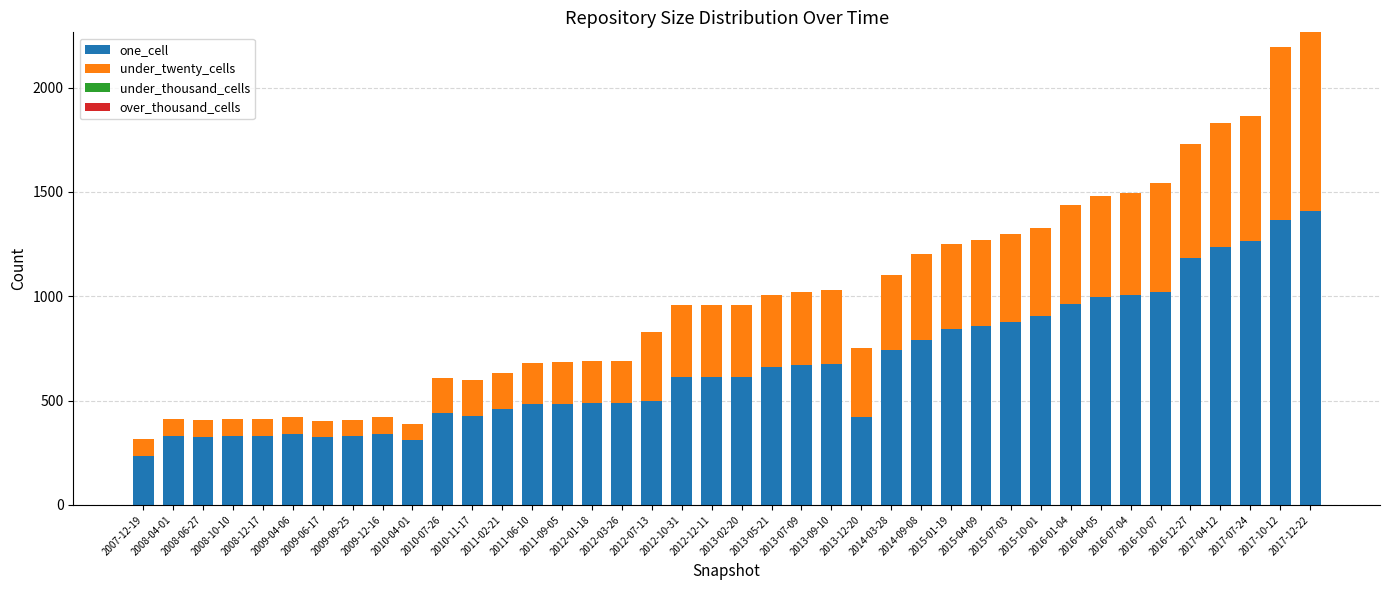

What is the difference between the maximum and second lowest values in the one_cell series?

1101